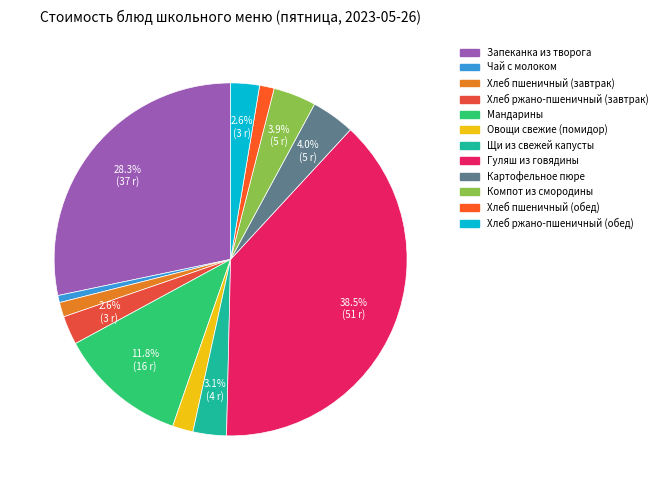

What is the change in value from Овощи свежие (помидор) to Щи из свежей капусты?

+1.5